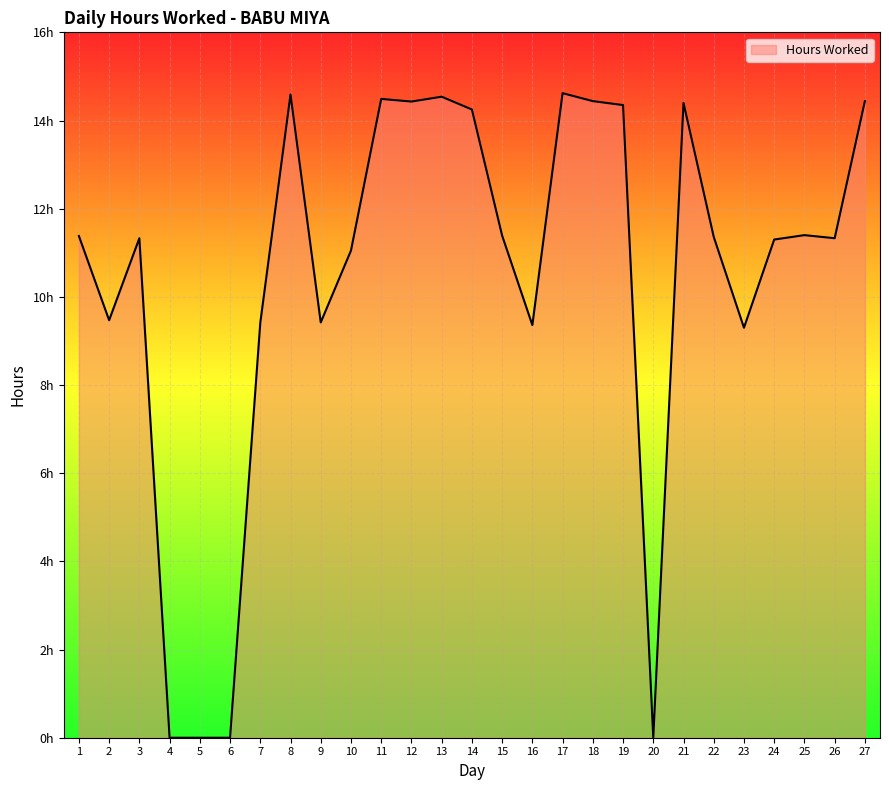

How many interior local peaks (higher than both neighbors) does the data have?

7